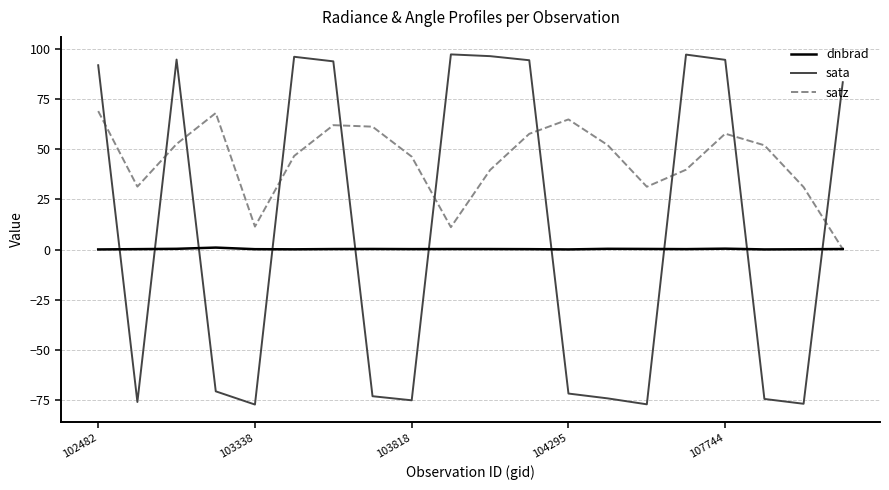

How many values in sata are below zero?

10